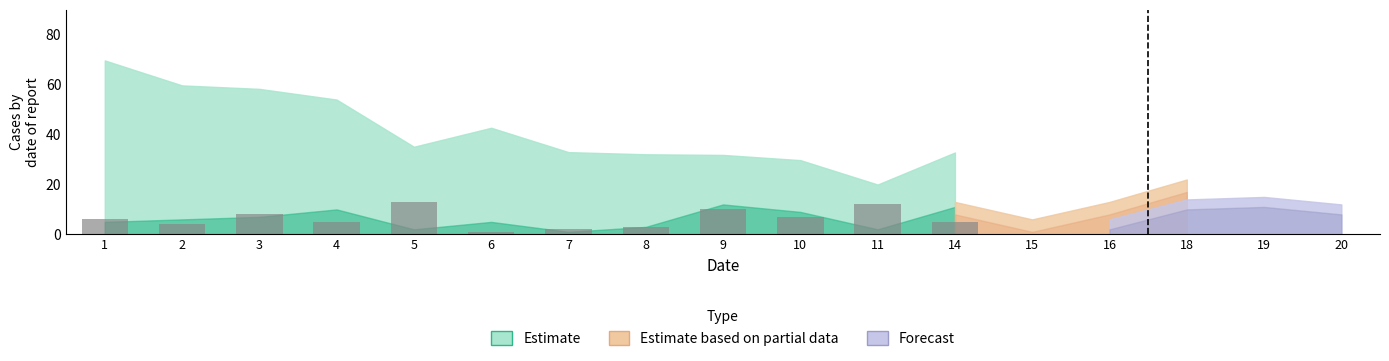

What is the ratio of the value at 3 to the value at 1?

1.3